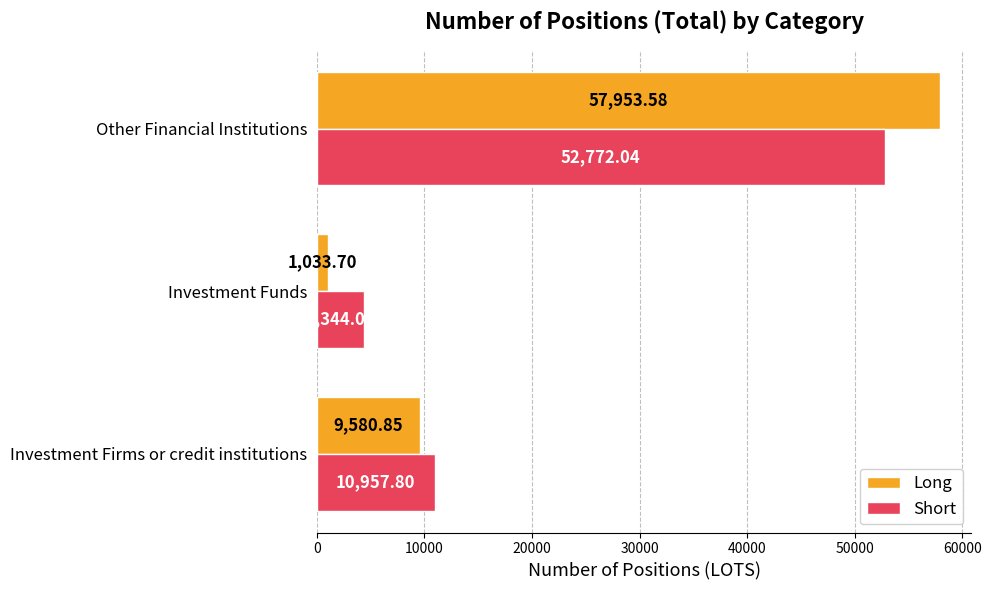

What is the sum of the Long values at Other Financial Institutions and Investment Firms or credit institutions?

67534.4